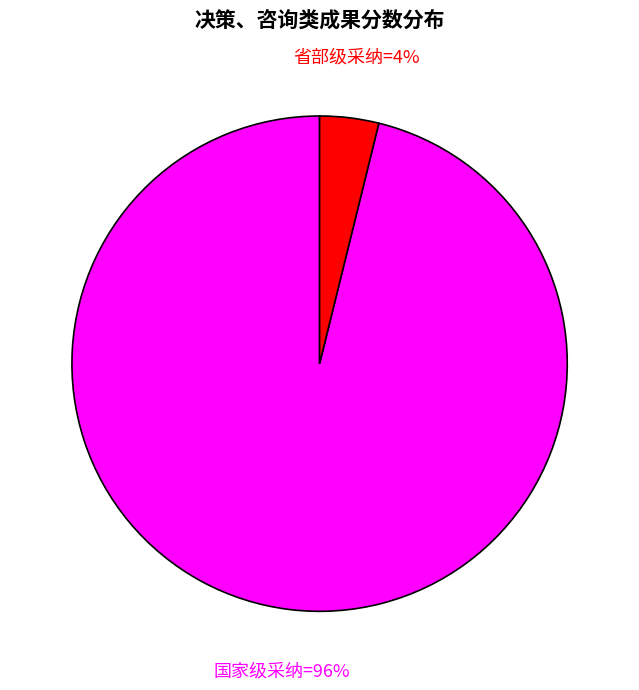

To the nearest percent, what is the average slice percentage?

50%